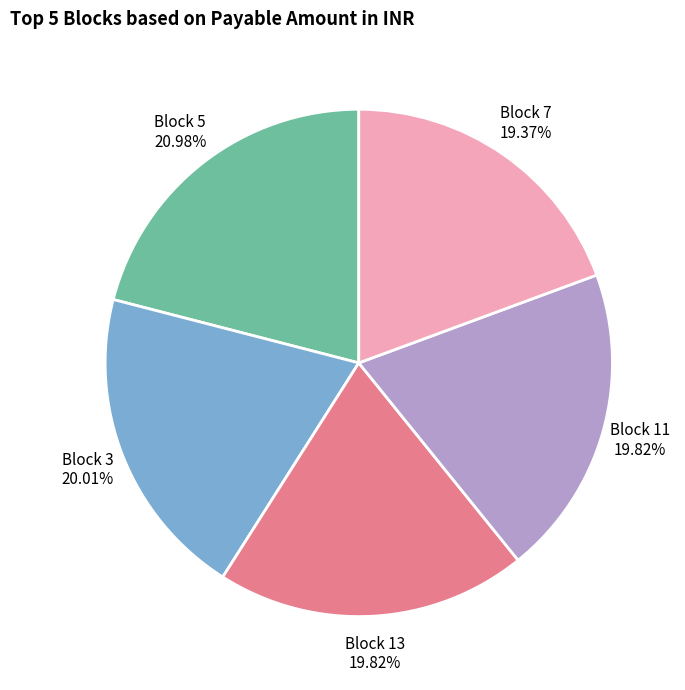

To the nearest percent, what is the average slice percentage?

20%